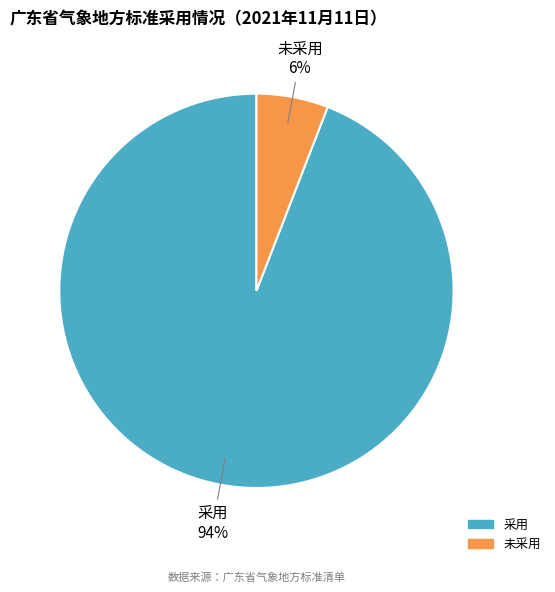

To the nearest percent, what is the difference between the 未采用 and 采用 slice percentages?

88%